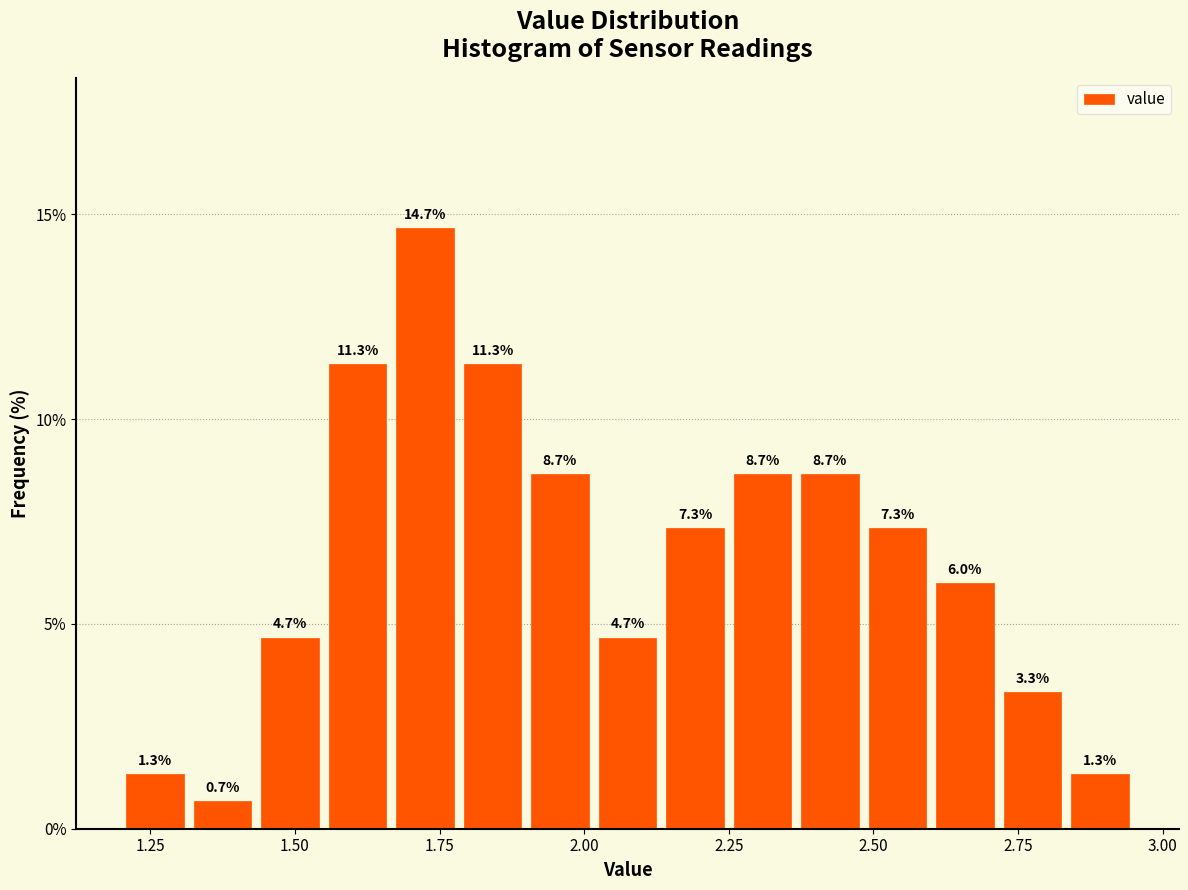

Around what value on the x-axis is the tallest bar? Give the approximate position of its centre, as read against the axis.

1.75